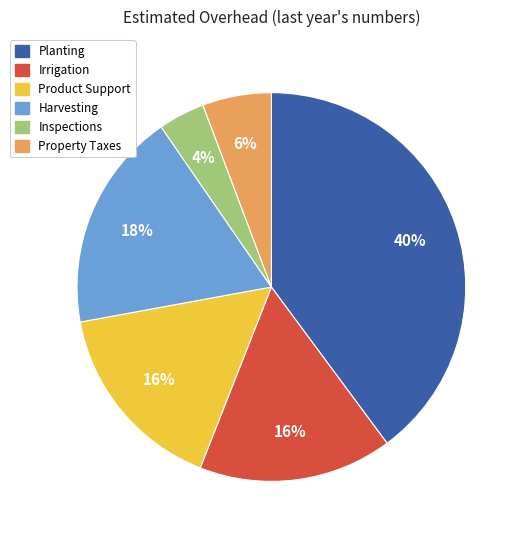

Is the sum of Property Taxes and Planting greater than half?

No